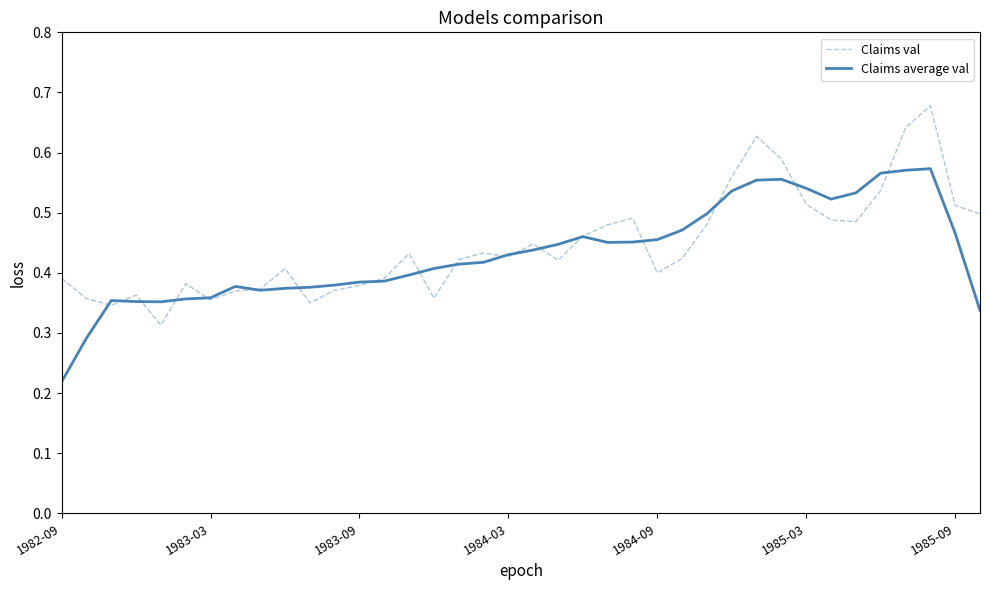

Rank the series by their maximum value, from highest to lowest.

Claims val, Claims average val